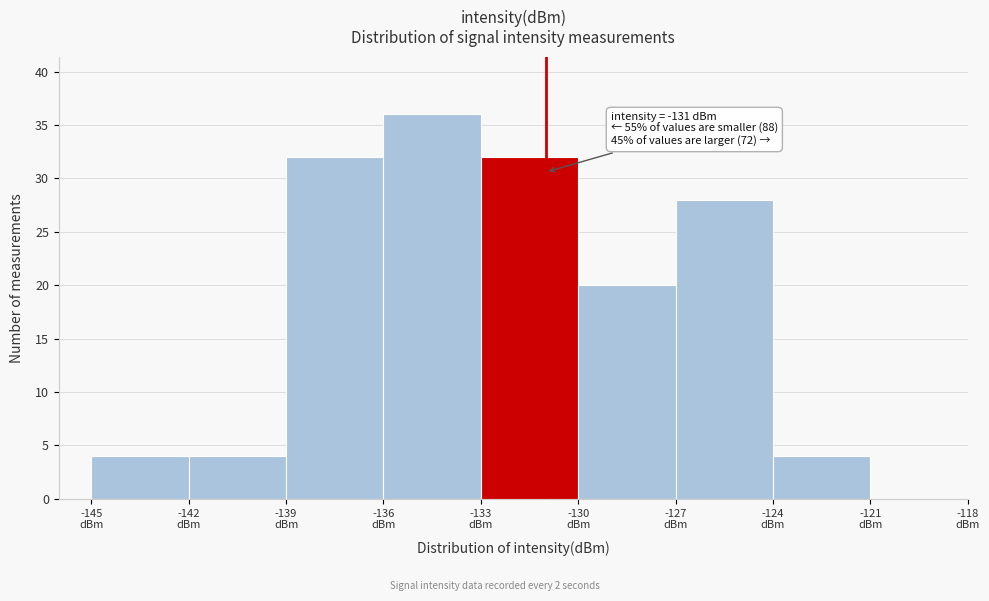

Which range on the x-axis has the tallest bar?

-136 to -133